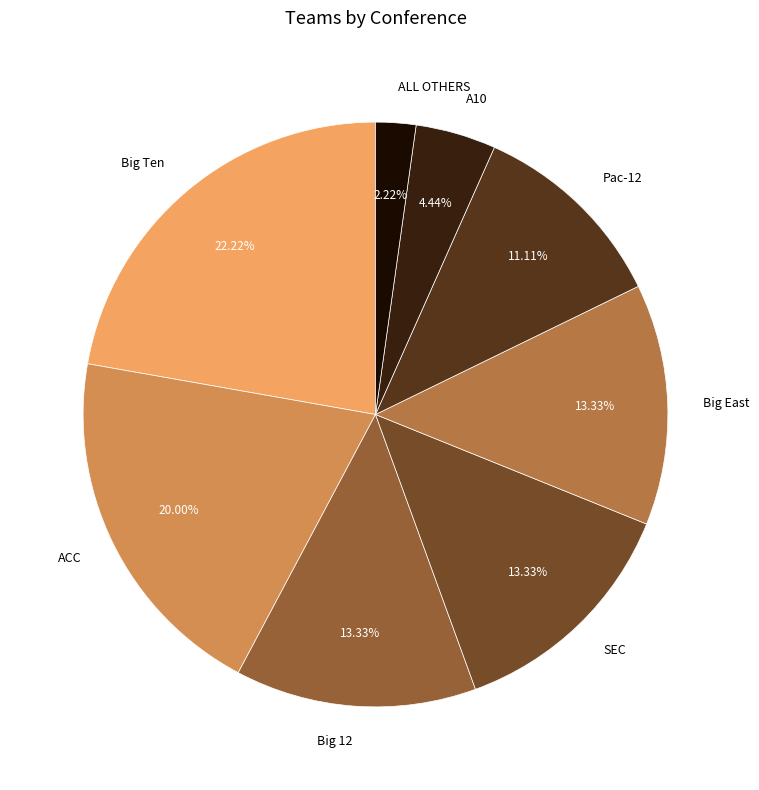

Is it true that Big 12 is 13% of the pie?

True